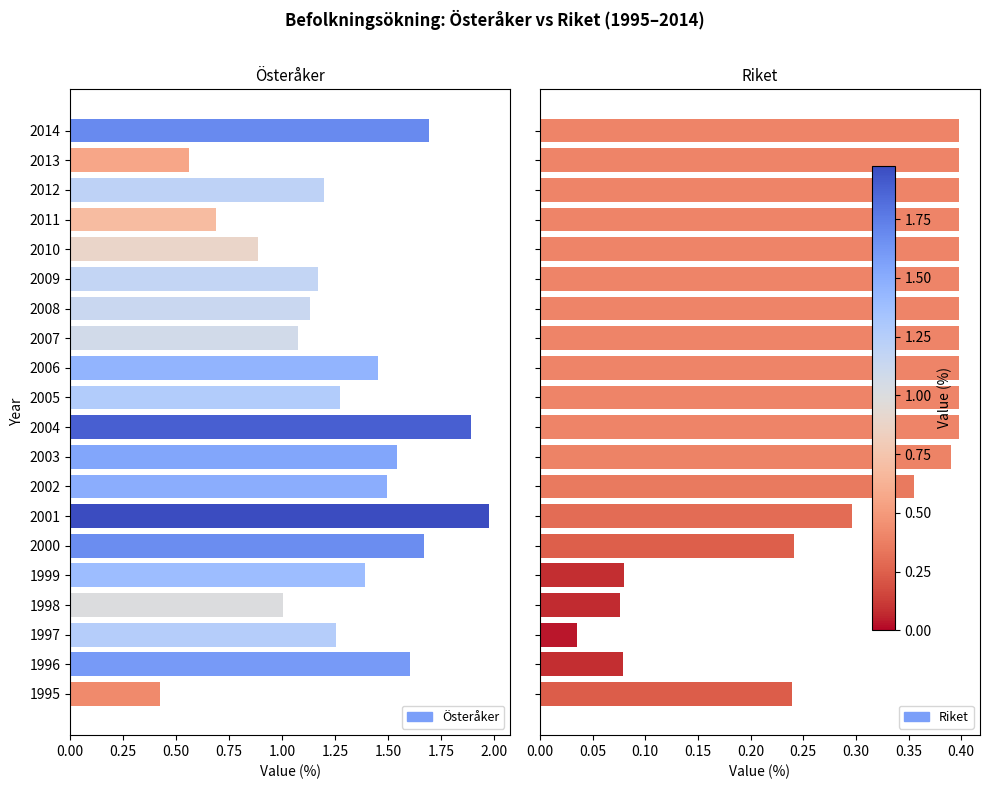

Count the number of categories in the chart.

20